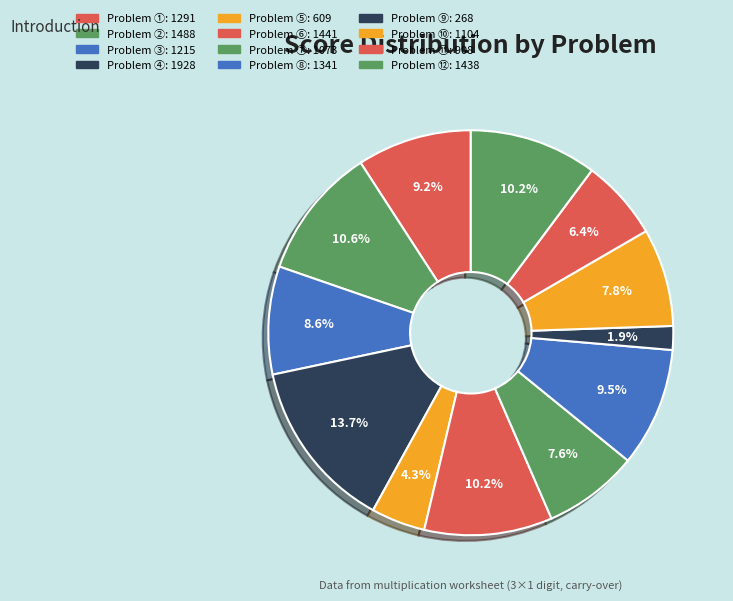

How many segments does this pie chart have?

12